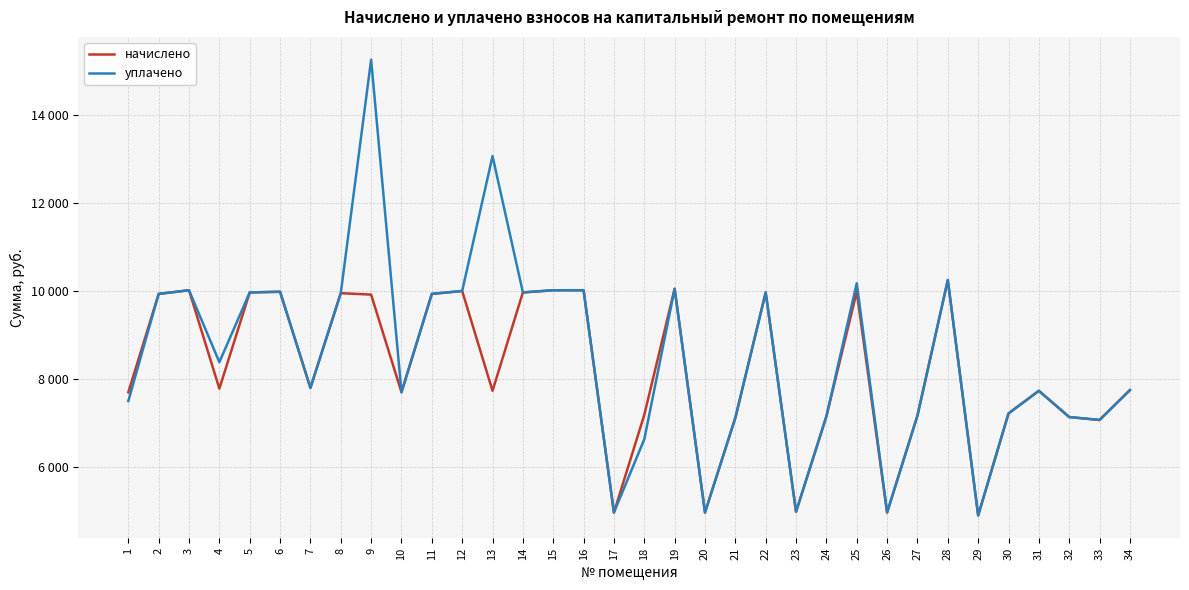

Between 15 and 17, which series saw the biggest shift?

начислено